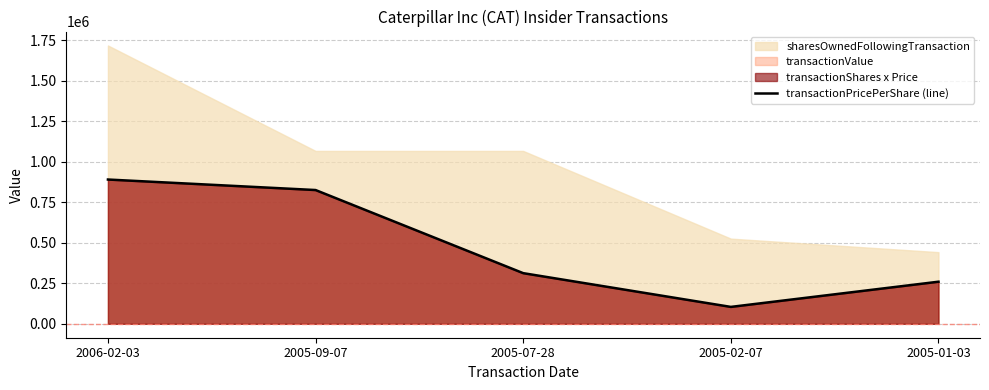

The value at 2006-02-03 is 890920. True or false?

True